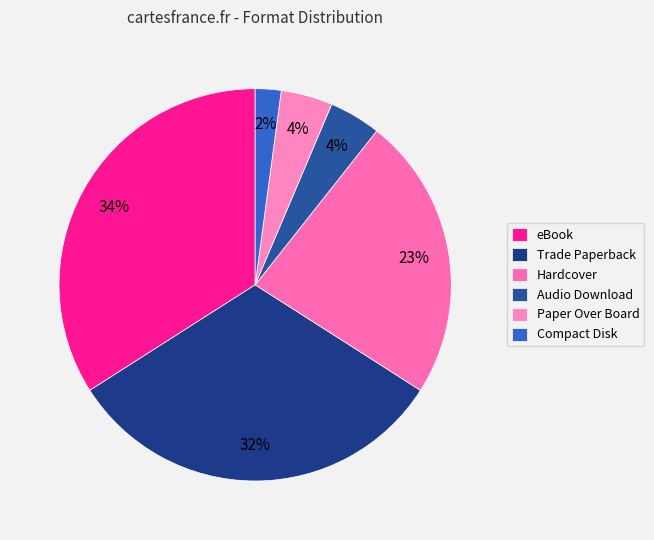

Does Paper Over Board represent more than half of the total?

No